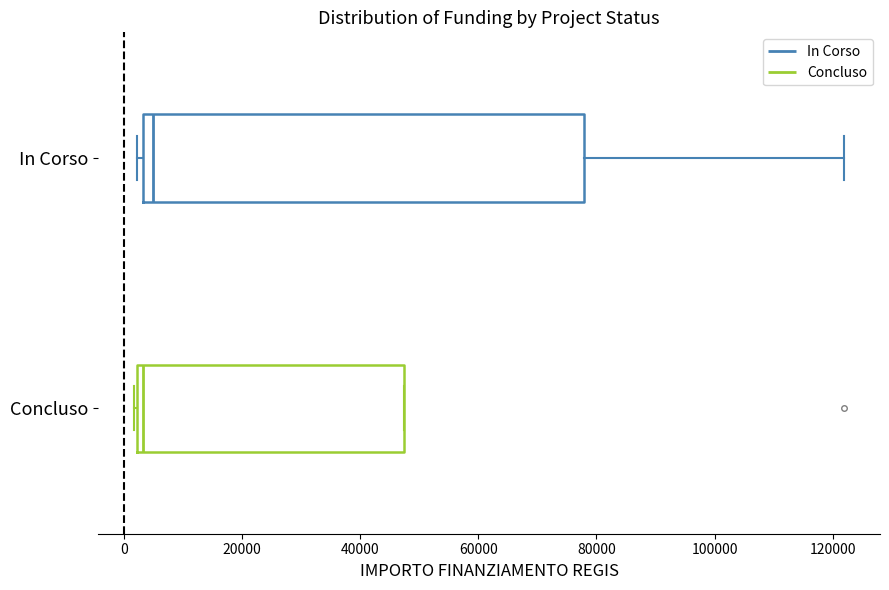

Which box is the widest, from its left edge to its right edge?

In Corso